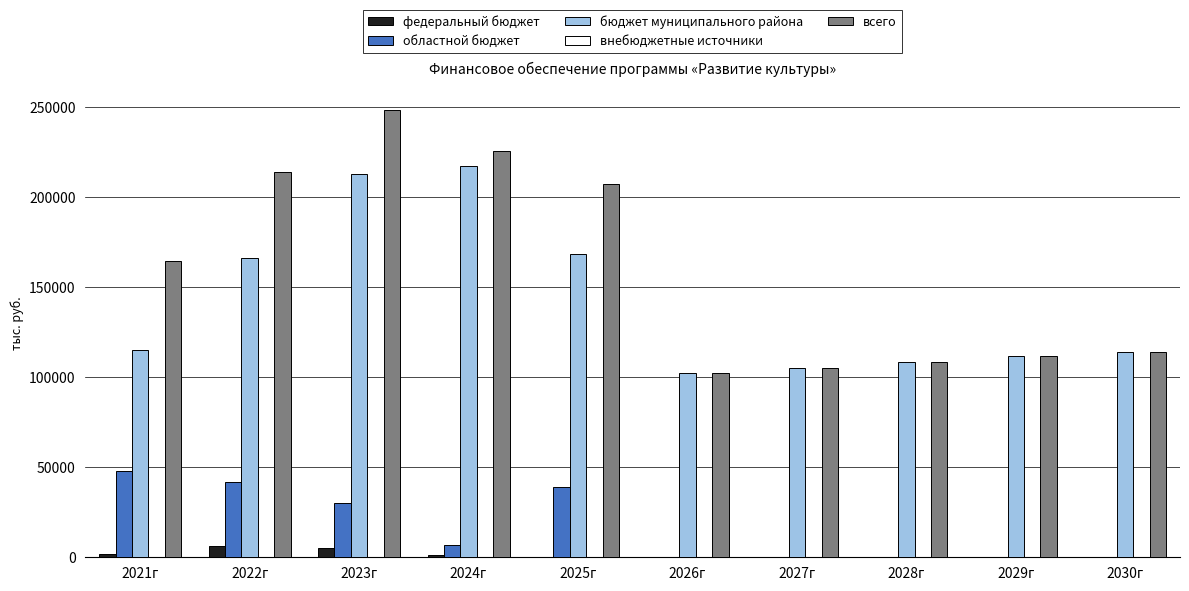

The областной бюджет series shows 0.0 at 2026г. True or false?

True